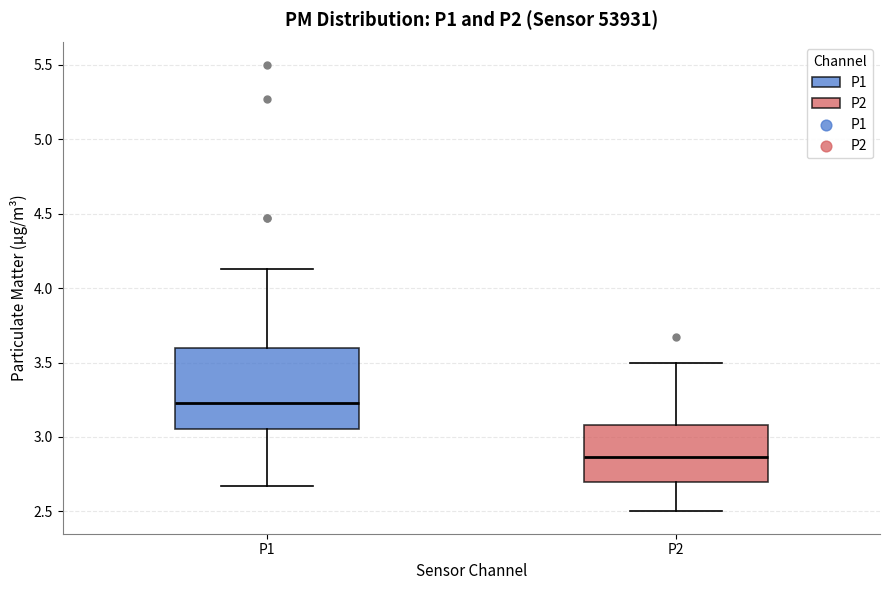

Comparing the boxes themselves (not the whiskers), which one is the tallest?

P1